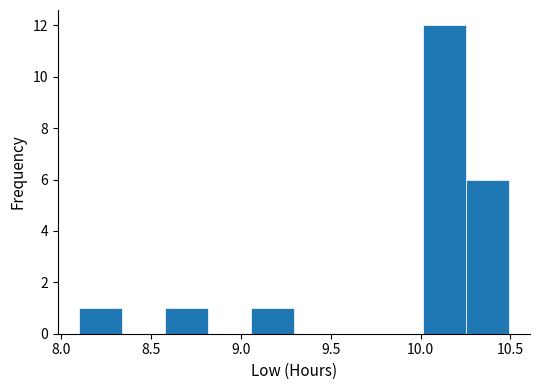

Reading left to right, transcribe this chart: for each bar, give the range it covers on the x-axis and its height. Neither the bar edges nor the heights are printed on the chart, so give them approximately, as read against the axes.

8.10 to 8.35: 1
8.35 to 8.60: 0
8.60 to 8.80: 1
8.80 to 9.05: 0
9.05 to 9.30: 1
9.30 to 9.55: 0
9.55 to 9.75: 0
9.75 to 10.00: 0
10.00 to 10.25: 12
10.25 to 10.50: 6